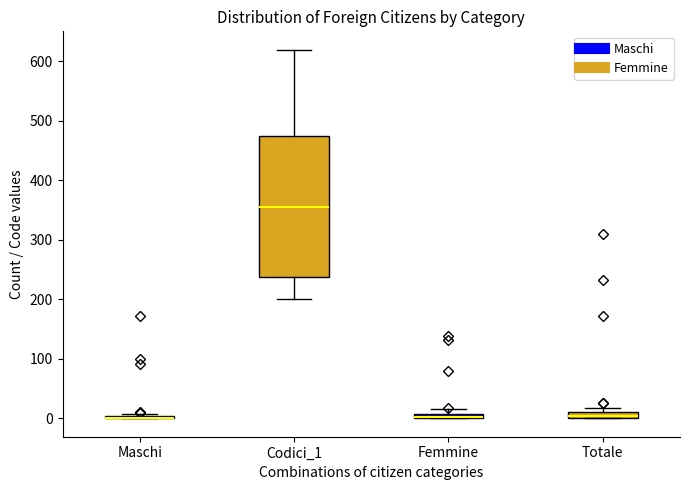

Where does the upper whisker of the box for Codici_1 end on the y-axis? The values are not printed on the chart, so give them approximately, as read against the axis.

620